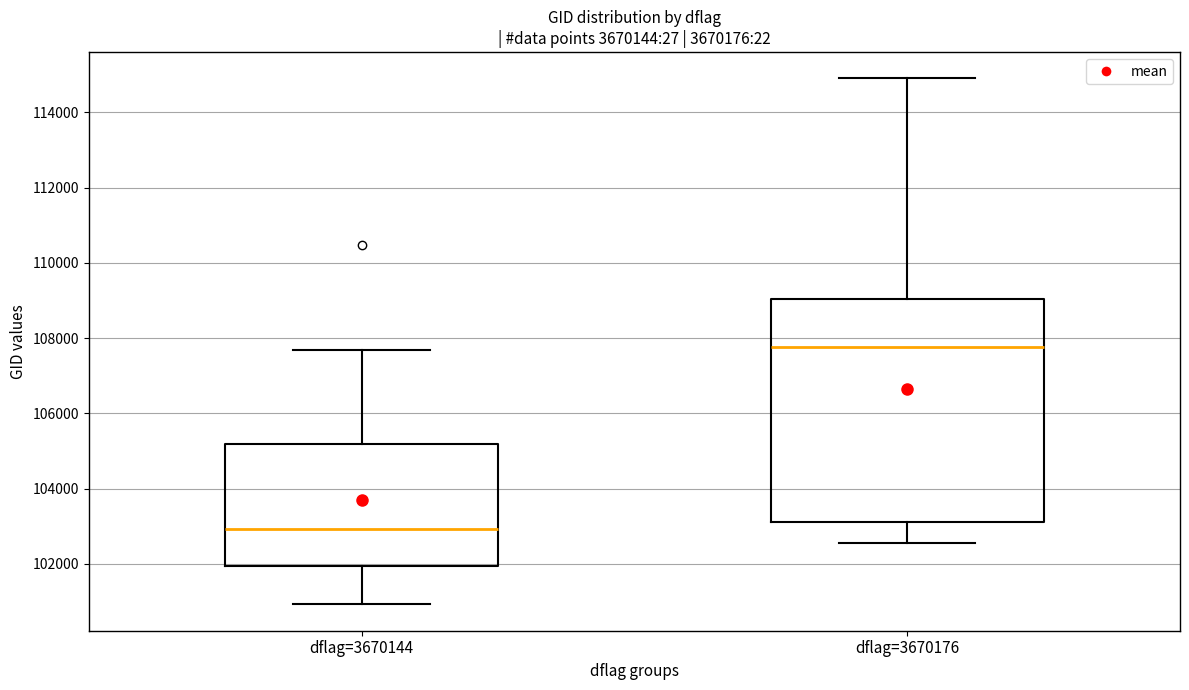

Reading left to right, read every box against the y-axis: the position of its median line, the range the box covers, and the ends of its whiskers. The values are not printed on the chart, so give them approximately, as read against the axis.

dflag=3670144: median 103000, box 102000 to 105200, whiskers 101000 to 107600
dflag=3670176: median 107800, box 103000 to 109000, whiskers 102600 to 115000